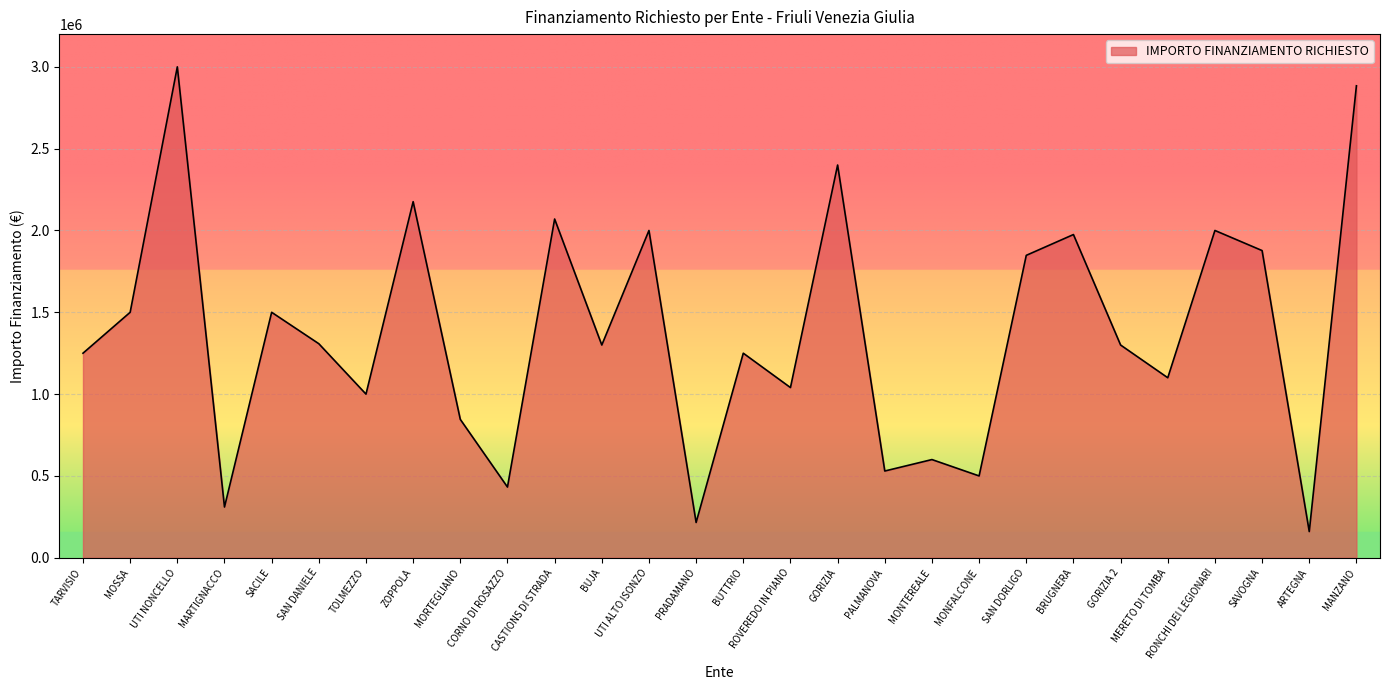

True or false: the data shows 646391 at SAN DORLIGO.

False